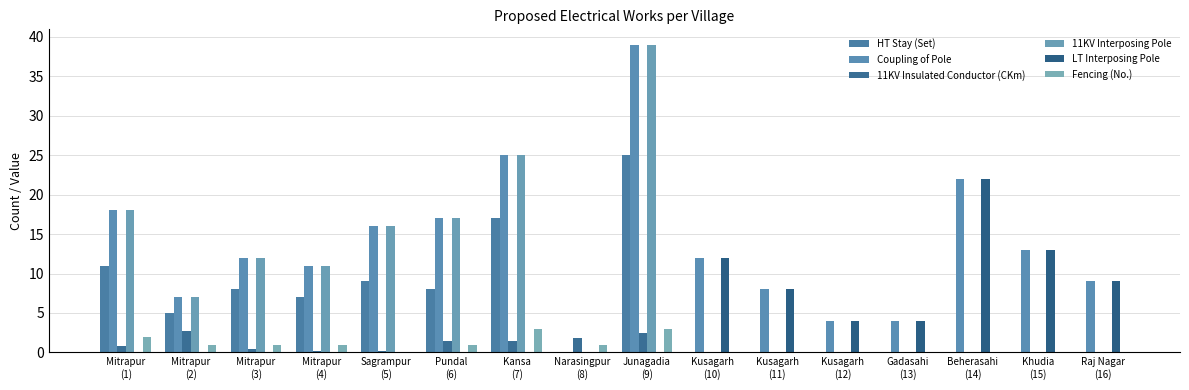

How many groups of bars are there?

16